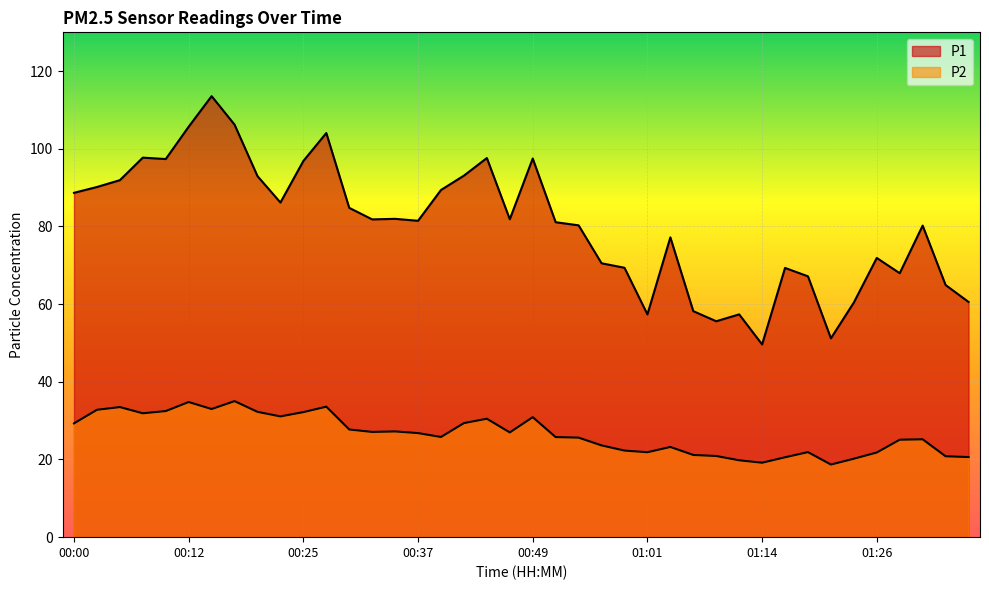

At which label does P2 first exceed 26?

00:00